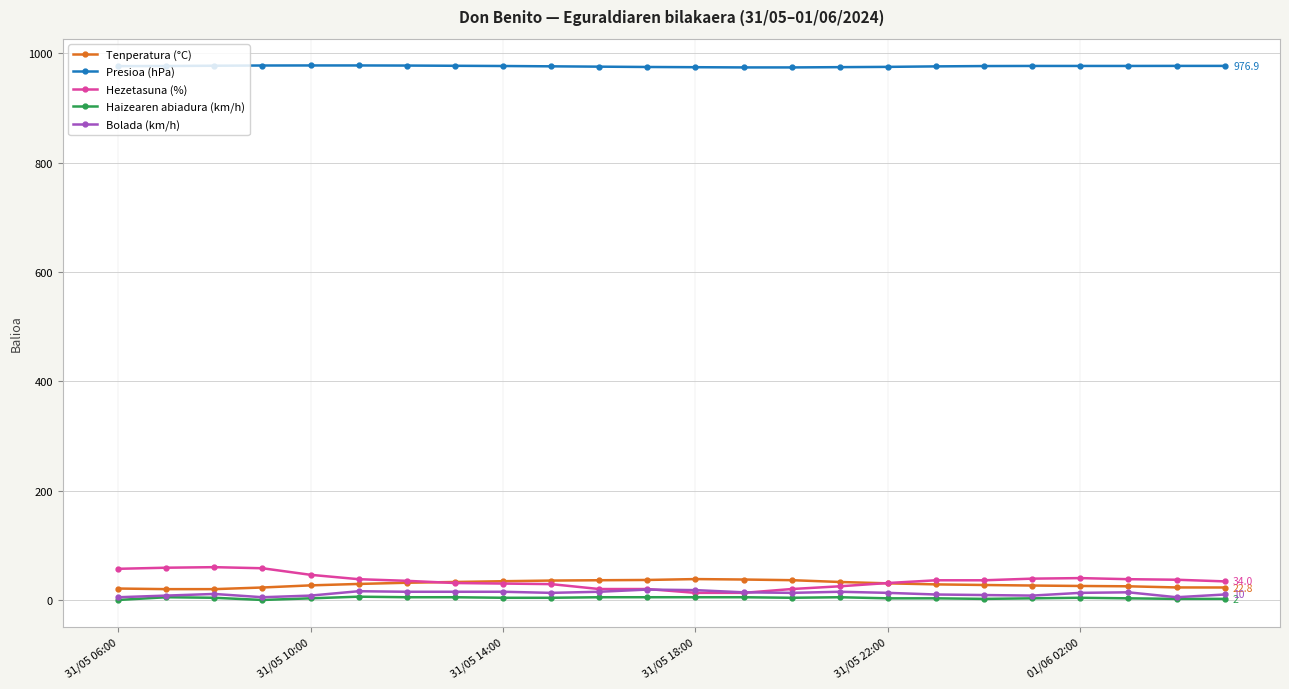

How many lines are shown in the chart?

5